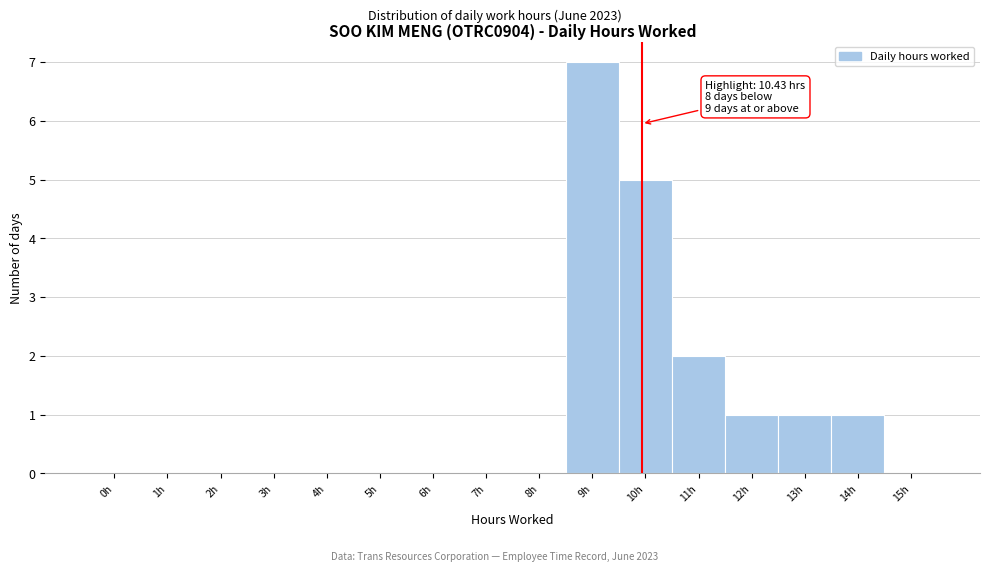

Reading left to right, what are all the values shown in this chart?

0h=0	1h=0	2h=0	3h=0	4h=0	5h=0	6h=0	7h=0	8h=0	9h=7	10h=5	11h=2	12h=1	13h=1	14h=1	15h=0